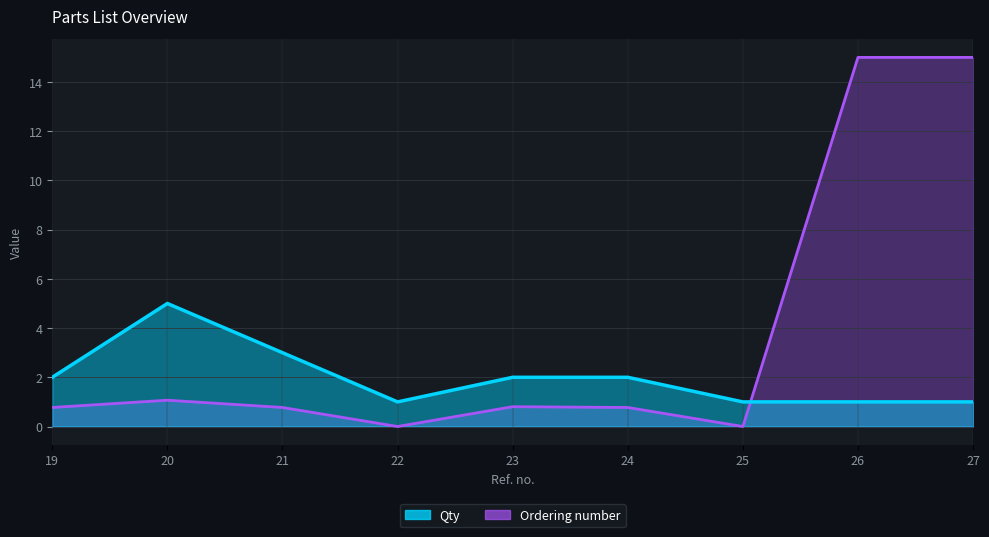

At 27, list the series in order from largest to smallest.

Ordering number, Qty